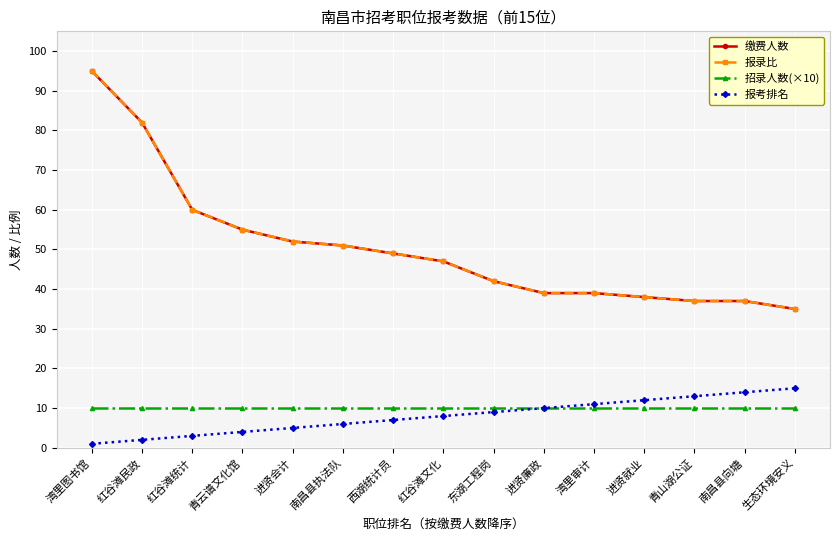

Reading left to right, transcribe all the data shown in this chart.

缴费人数: 湾里图书馆=95	红谷滩民政=82	红谷滩统计=60	青云谱文化馆=55	进贤会计=52	南昌县执法队=51	西湖统计员=49	红谷滩文化=47	东湖工程岗=42	进贤廉政=39	湾里审计=39	进贤就业=38	青山湖公证=37	南昌县向塘=37	生态环境安义=35
报录比: 湾里图书馆=95	红谷滩民政=82	红谷滩统计=60	青云谱文化馆=55	进贤会计=52	南昌县执法队=51	西湖统计员=49	红谷滩文化=47	东湖工程岗=42	进贤廉政=39	湾里审计=39	进贤就业=38	青山湖公证=37	南昌县向塘=37	生态环境安义=35
招录人数(×10): 湾里图书馆=10	红谷滩民政=10	红谷滩统计=10	青云谱文化馆=10	进贤会计=10	南昌县执法队=10	西湖统计员=10	红谷滩文化=10	东湖工程岗=10	进贤廉政=10	湾里审计=10	进贤就业=10	青山湖公证=10	南昌县向塘=10	生态环境安义=10
报考排名: 湾里图书馆=1	红谷滩民政=2	红谷滩统计=3	青云谱文化馆=4	进贤会计=5	南昌县执法队=6	西湖统计员=7	红谷滩文化=8	东湖工程岗=9	进贤廉政=10	湾里审计=11	进贤就业=12	青山湖公证=13	南昌县向塘=14	生态环境安义=15